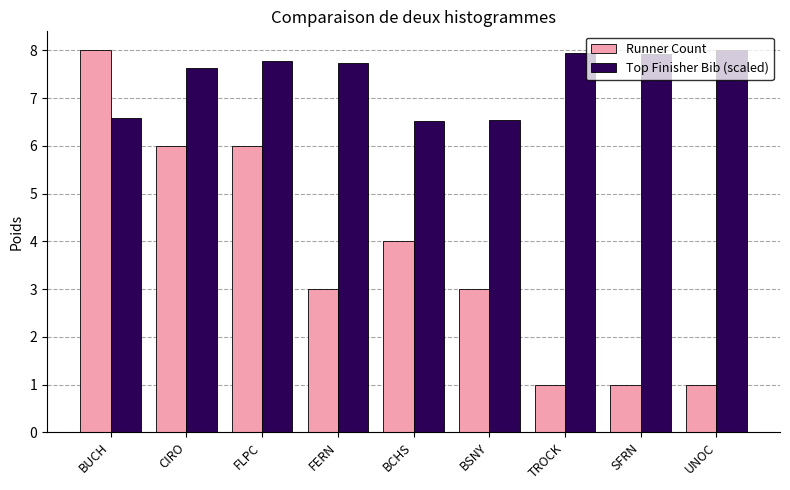

Are the bars horizontal?

No